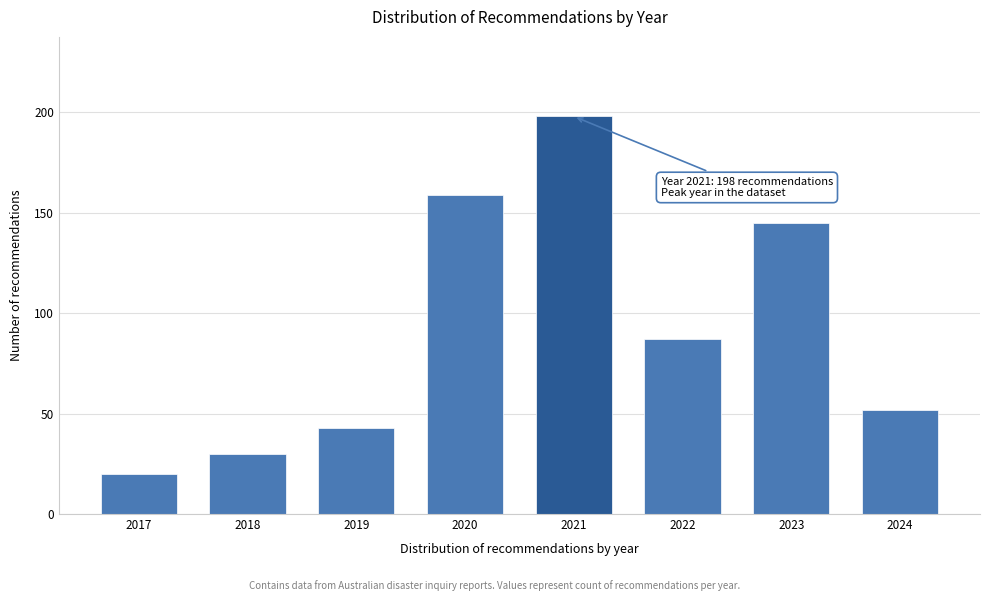

Reading left to right, what are all the values shown in this chart?

20	30	43	159	198	87	145	52